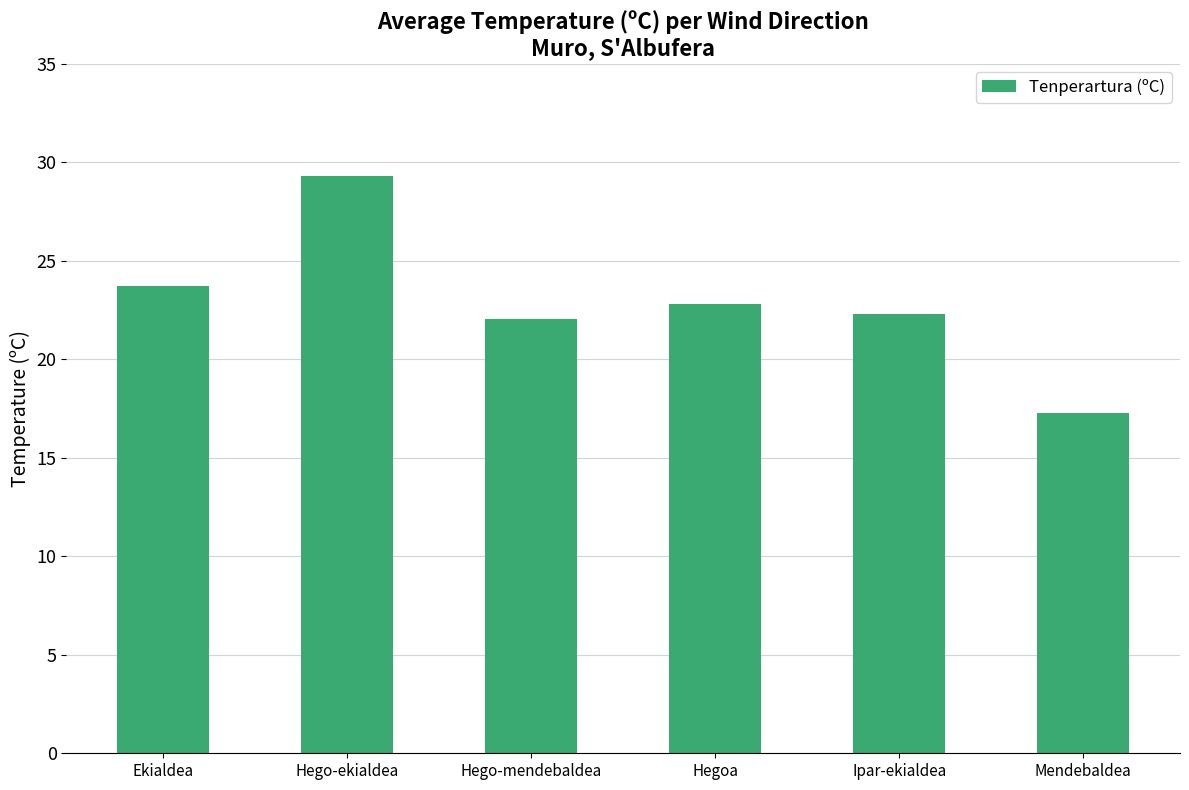

What position from the left is Mendebaldea?

6